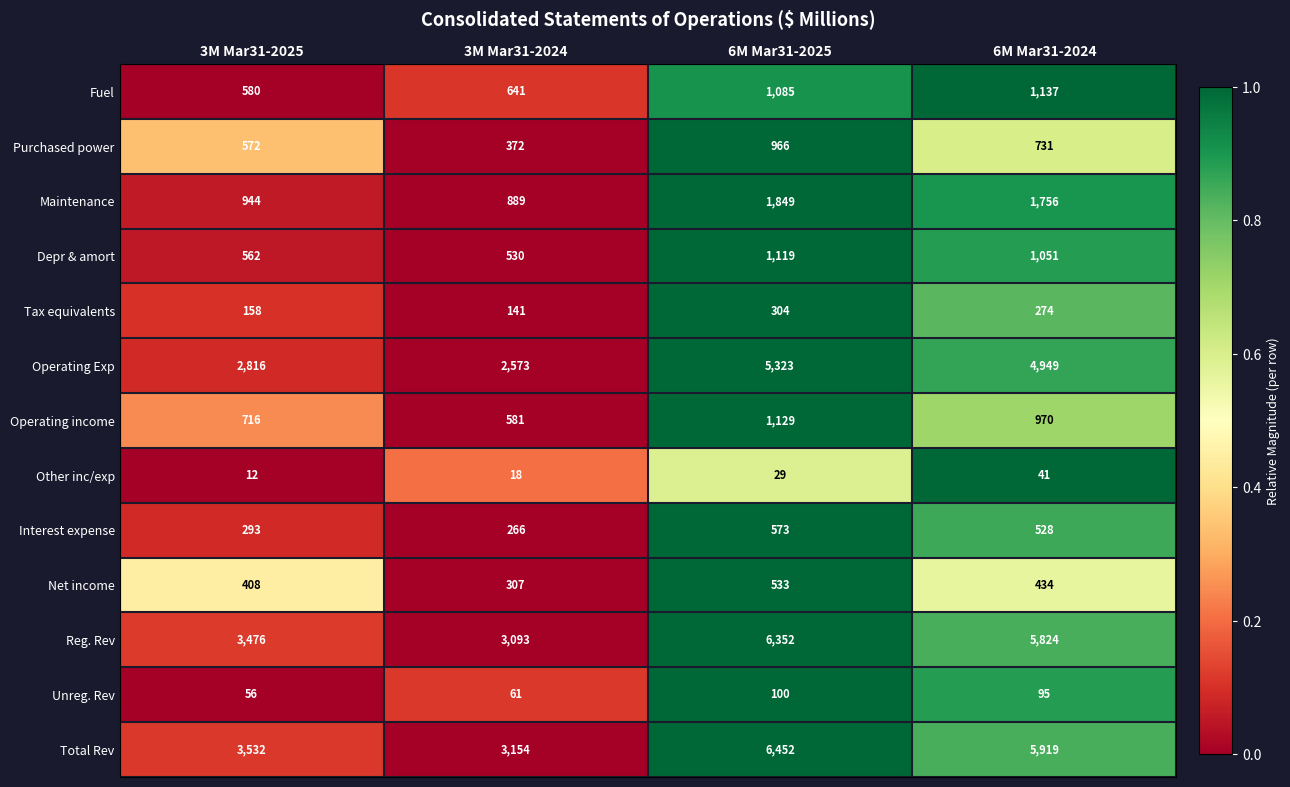

What is the spread (max minus min) of values at 6M Mar31-2024?

5878